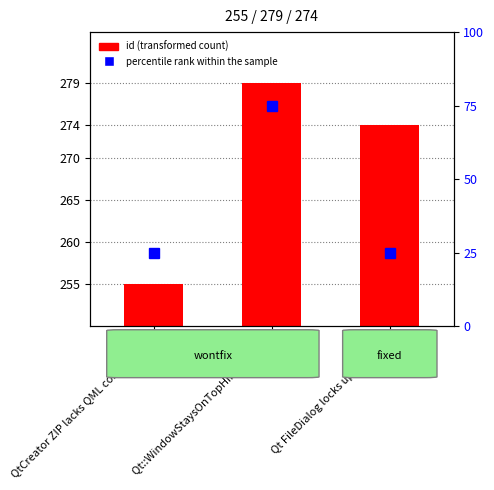

The chart shows a value of 188 at Qt::WindowStaysOnTopHint support. True or false?

False